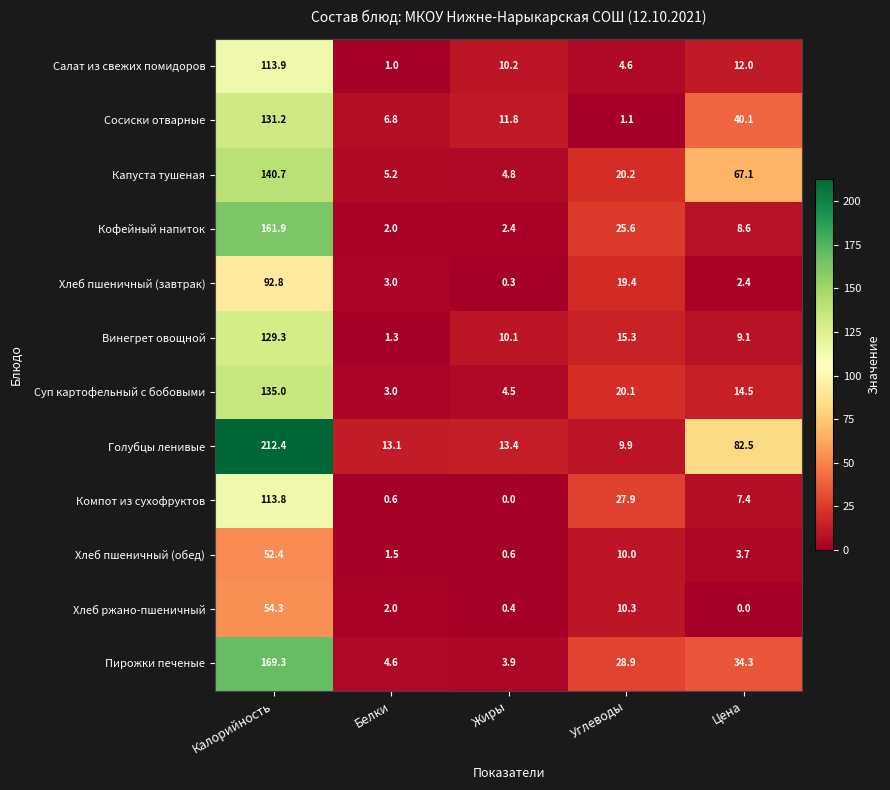

What is the difference between the highest and lowest values at Жиры?

13.4